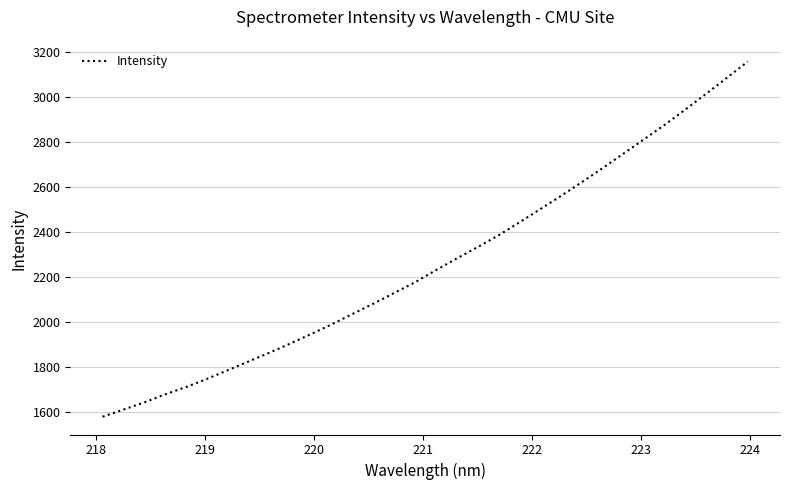

What is the maximum value shown in the chart?

3155.7